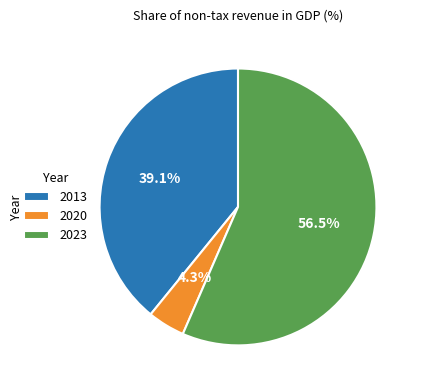

Which slice represents more than half of the pie?

2023